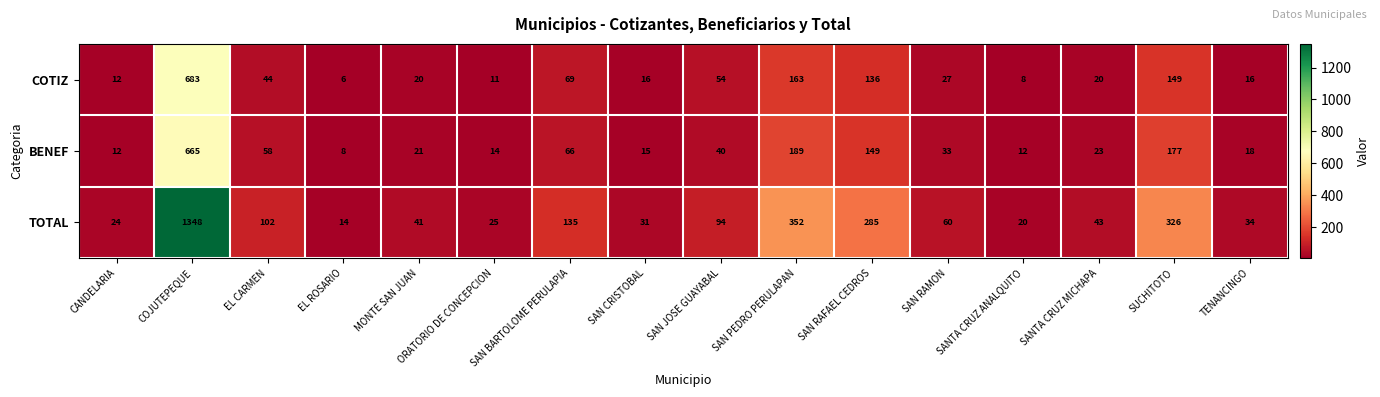

What is the average value of the TOTAL series?

183